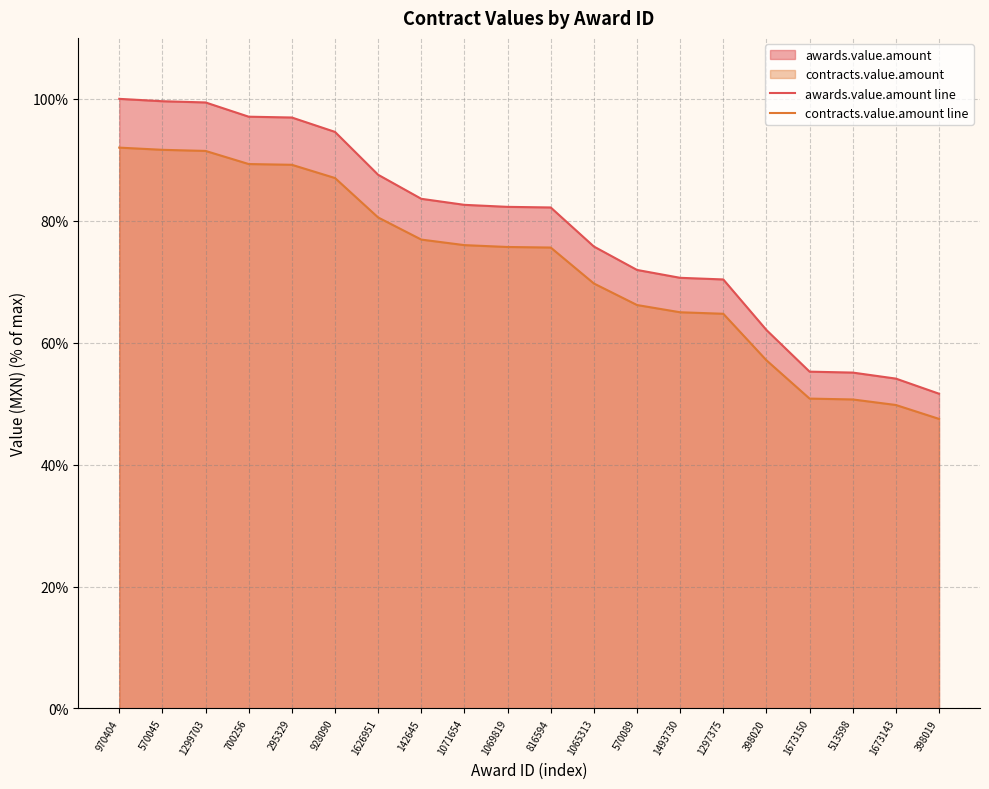

Which label corresponds to the smallest value in the chart?

398019